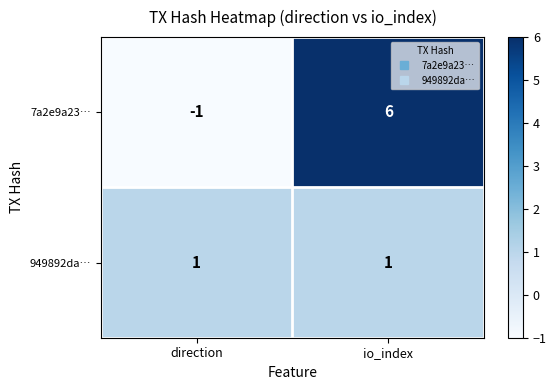

Is it true that 949892da… equals 1 at io_index?

True